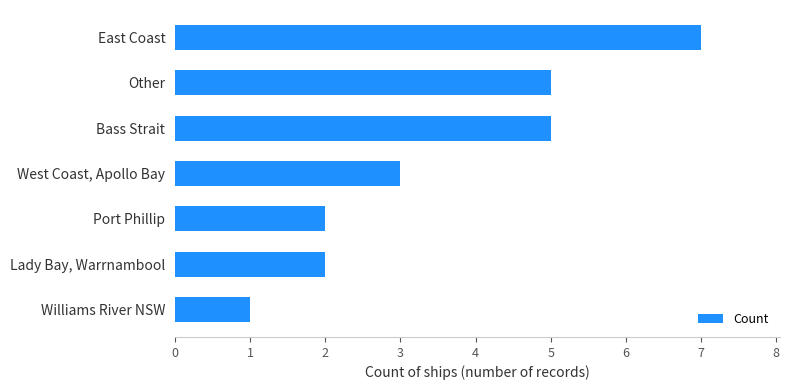

What is the change in value from Williams River NSW to West Coast, Apollo Bay?

+2